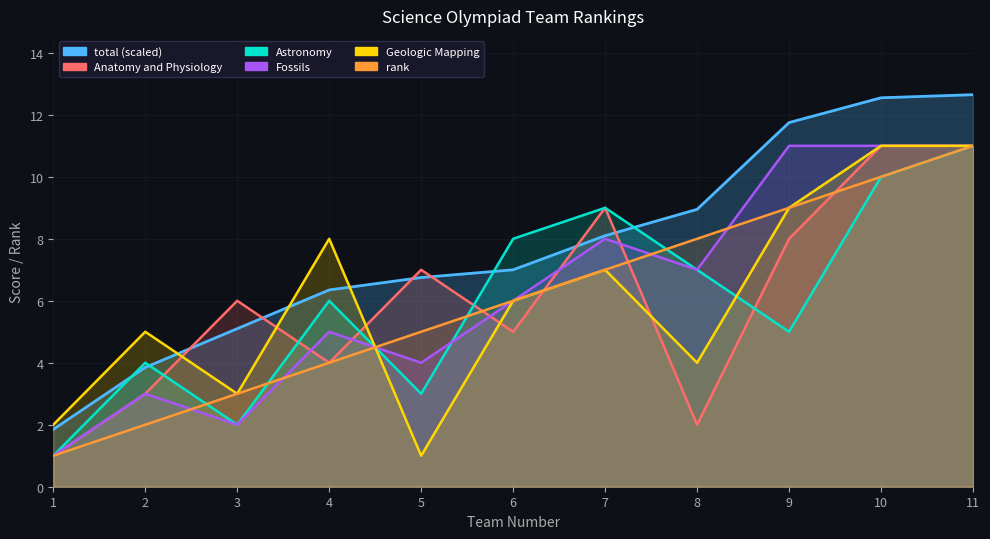

In Anatomy and Physiology, how many points are lower than both neighbors (excluding endpoints)?

3